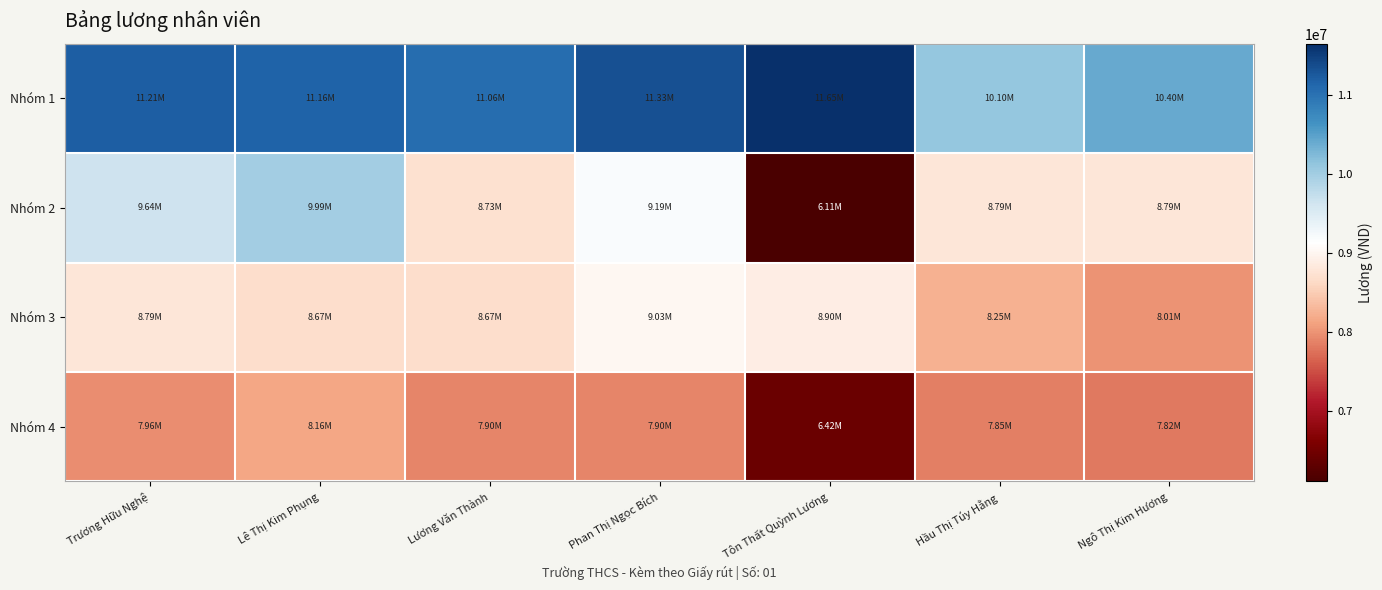

Which series has the largest total across all categories?

Nhóm 1